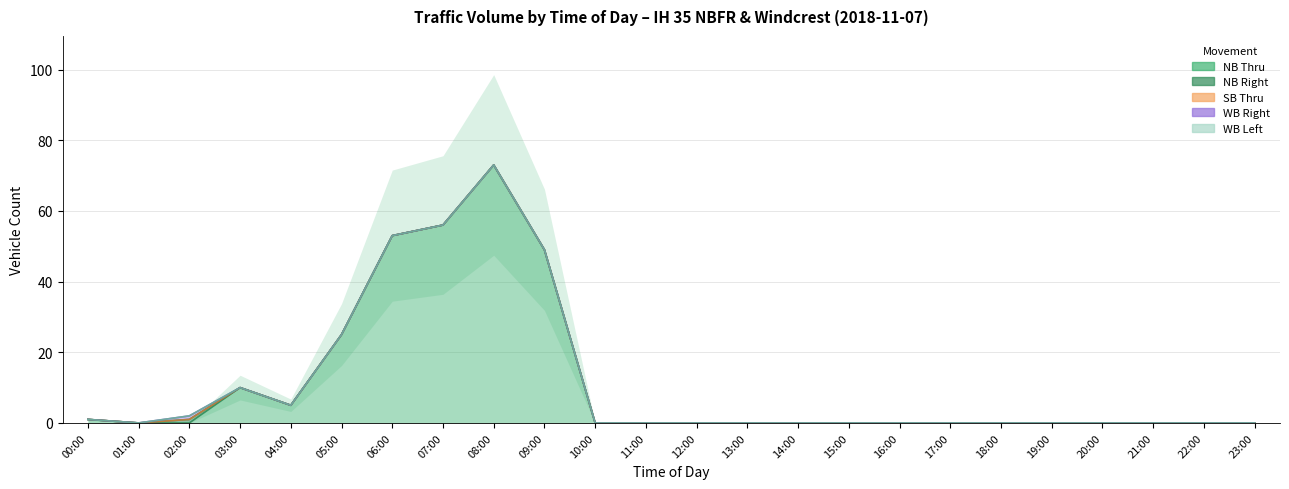

Between 06:00 and 10:00, which is larger?

06:00